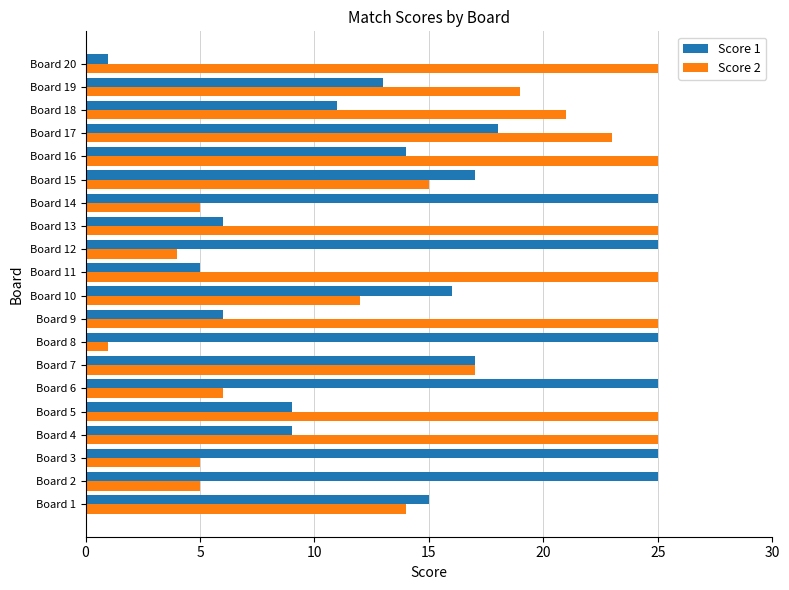

Rank the series at Board 8 from highest to lowest value.

Score 1, Score 2